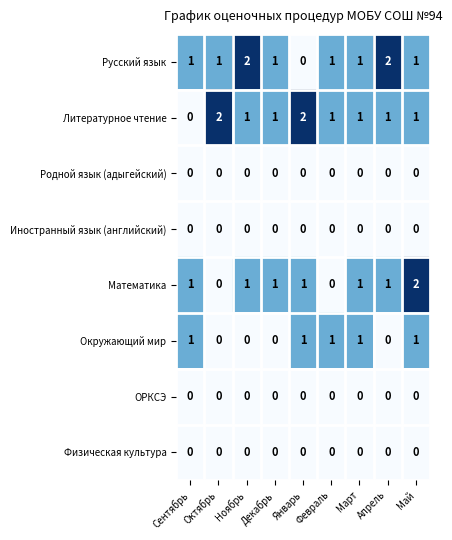

Count the Окружающий мир values in the range 0 to 1.

9